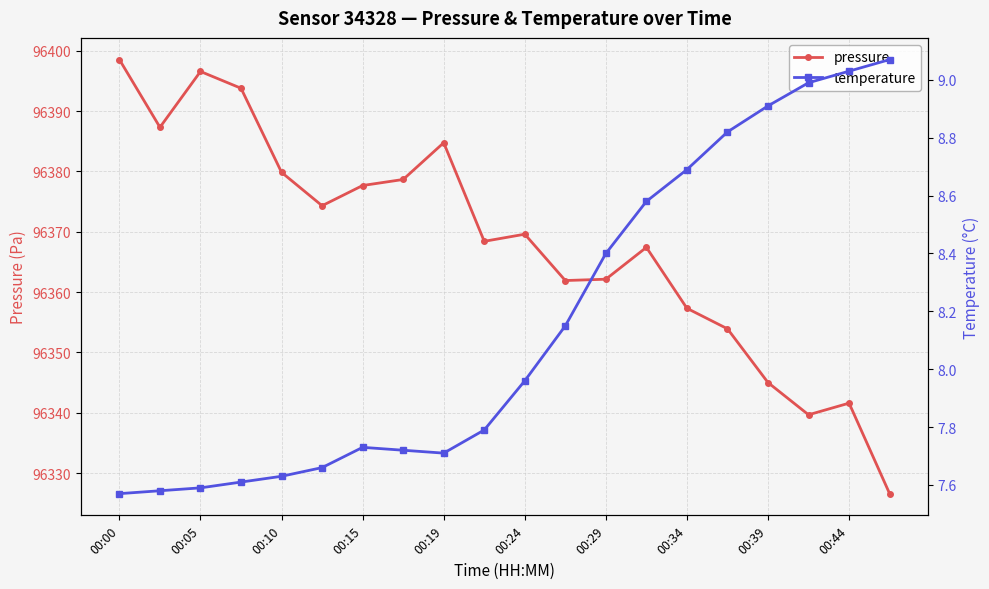

Rank the series at 15 from lowest to highest value.

temperature, pressure